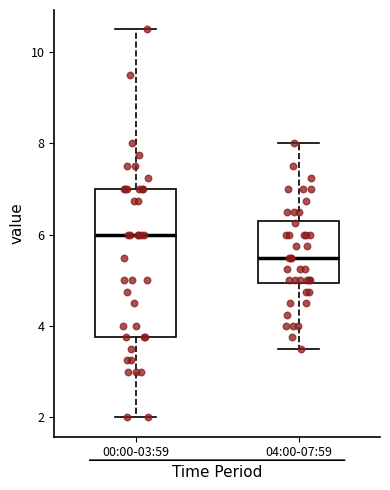

Reading left to right, transcribe this box plot: for each box, give where its median line is, the range the box spans, and where its two whiskers end, as read against the y-axis. The values are not printed on the chart, so give them approximately, as read against the axis.

00:00-03:59: median 6.0, box 3.8 to 7.0, whiskers 2.0 to 10.6
04:00-07:59: median 5.6, box 5.0 to 6.4, whiskers 3.6 to 8.0